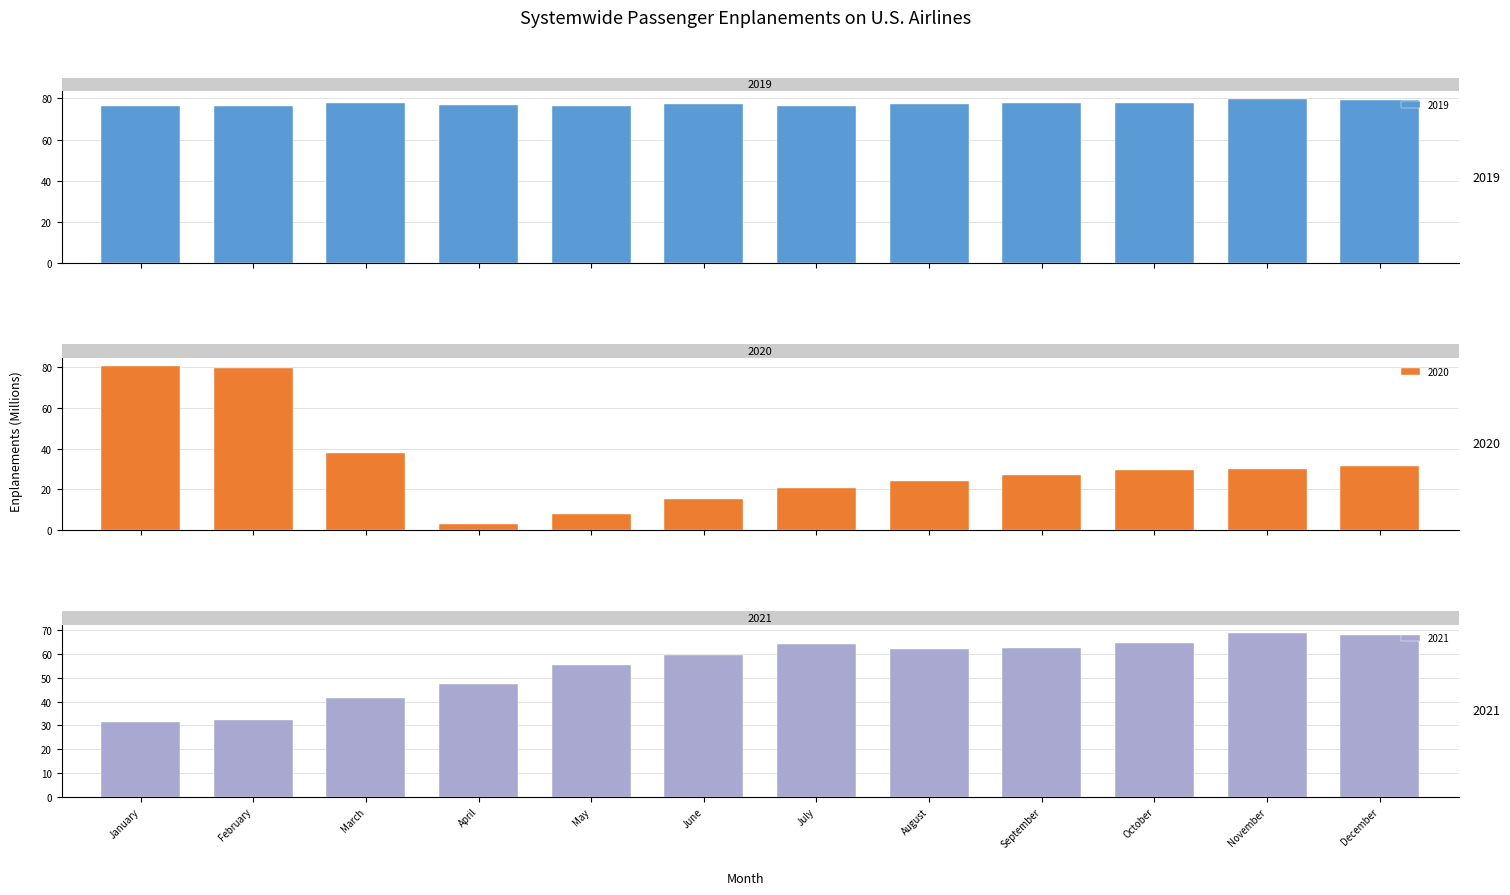

Reading right to left, list all the values displayed in this chart.

2019: December=79.1	November=79.4	October=77.6	September=77.5	August=77.1	July=76.1	June=77.1	May=76.4	April=76.8	March=77.6	February=76.4	January=76.3
2020: December=31.5	November=30.1	October=29.3	September=26.9	August=24.2	July=20.8	June=15.0	May=7.6	April=3.0	March=37.9	February=79.7	January=80.4
2021: December=68.0	November=69.0	October=64.7	September=62.5	August=62.0	July=64.2	June=59.8	May=55.4	April=47.5	March=41.4	February=32.1	January=31.5